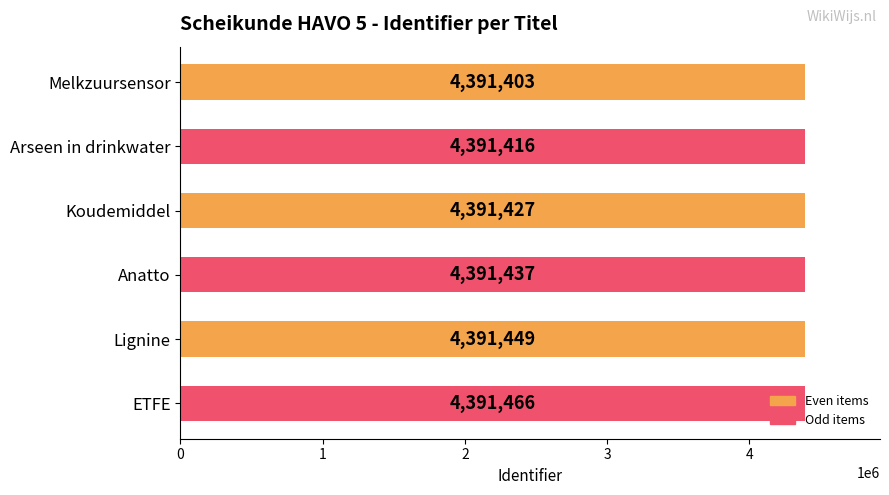

What is the greatest value displayed?

4391466